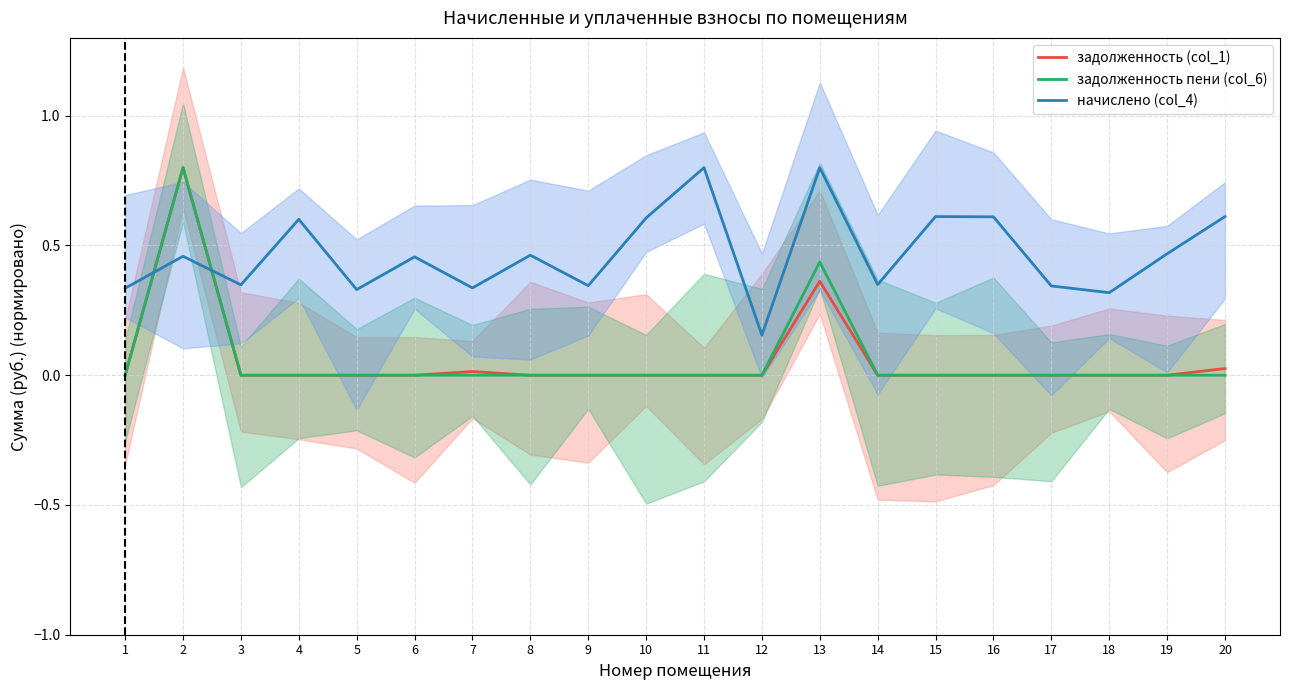

How many data points does each series have?

20